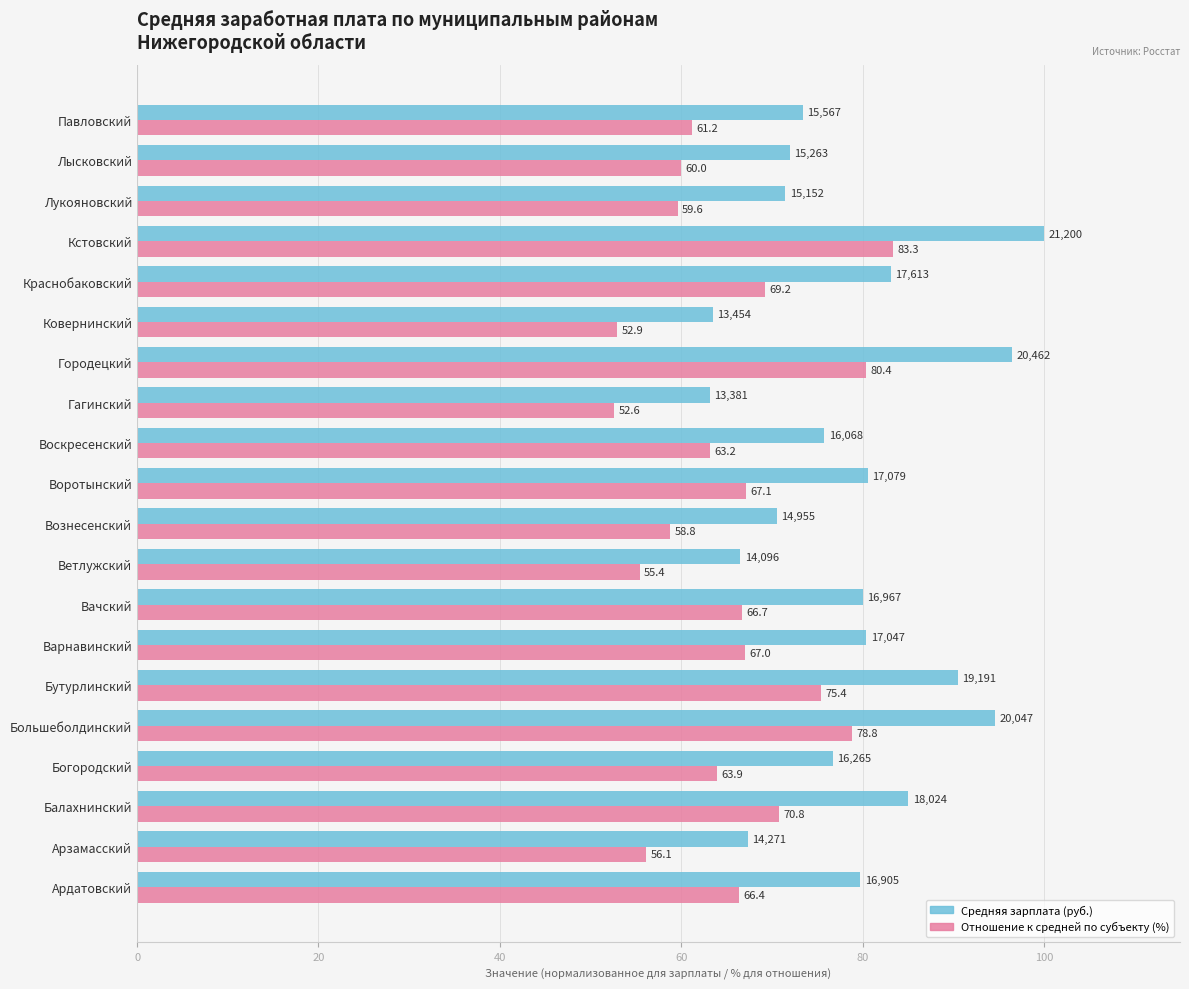

Which series has the widest spread of values?

Средняя зарплата (руб.)